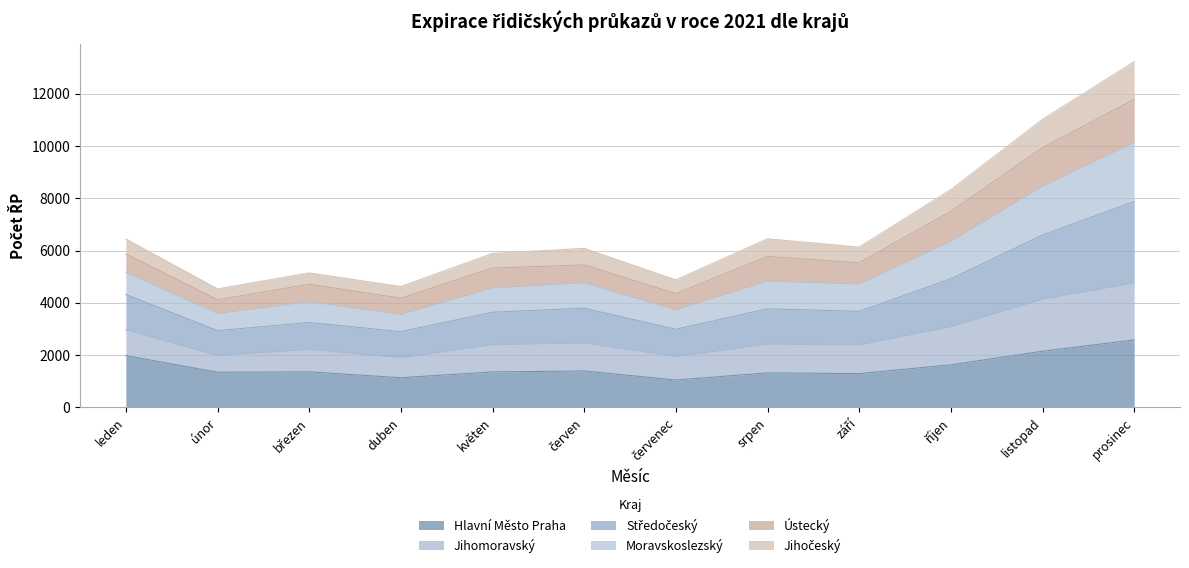

What is the maximum value for Hlavní Město Praha?

2581